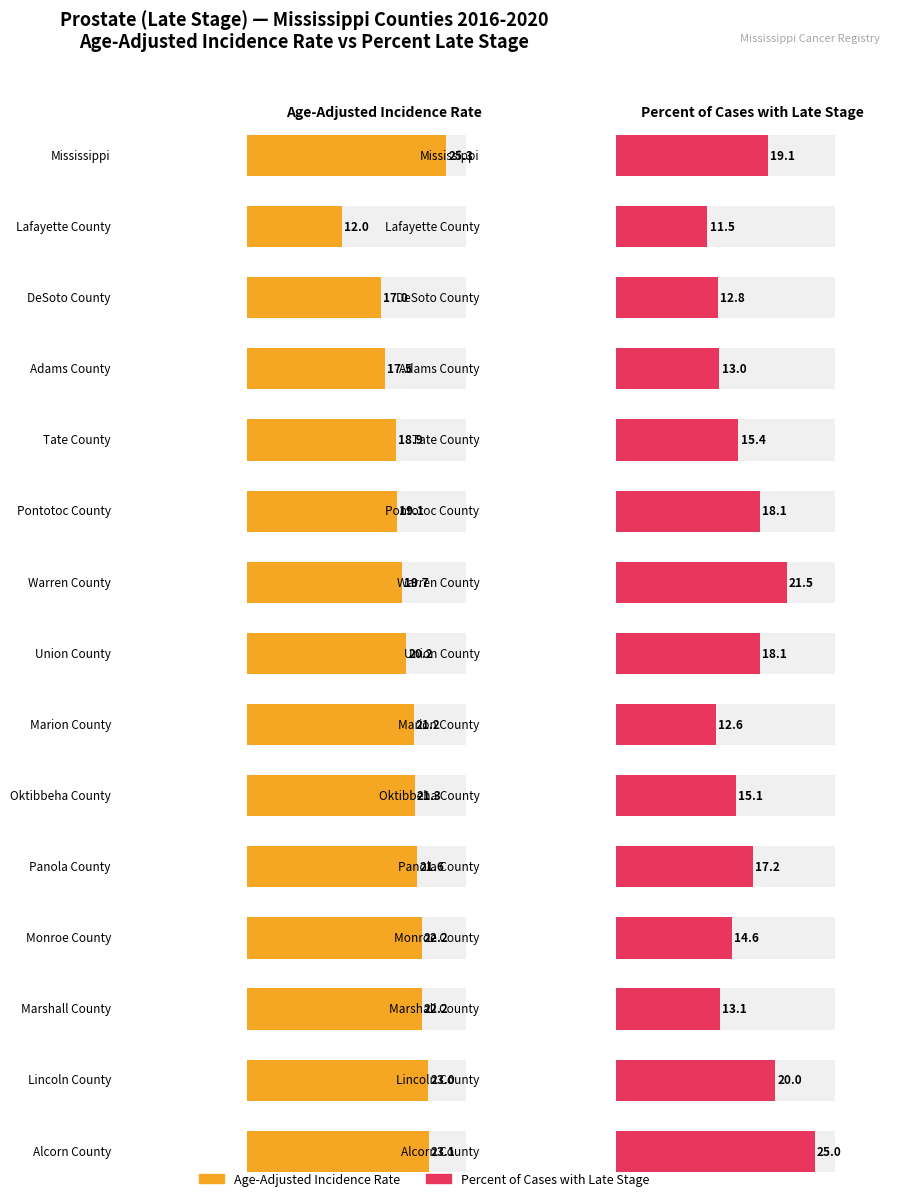

List the series in order of their peak value, highest first.

Age-Adjusted Incidence Rate, Percent of Cases with Late Stage